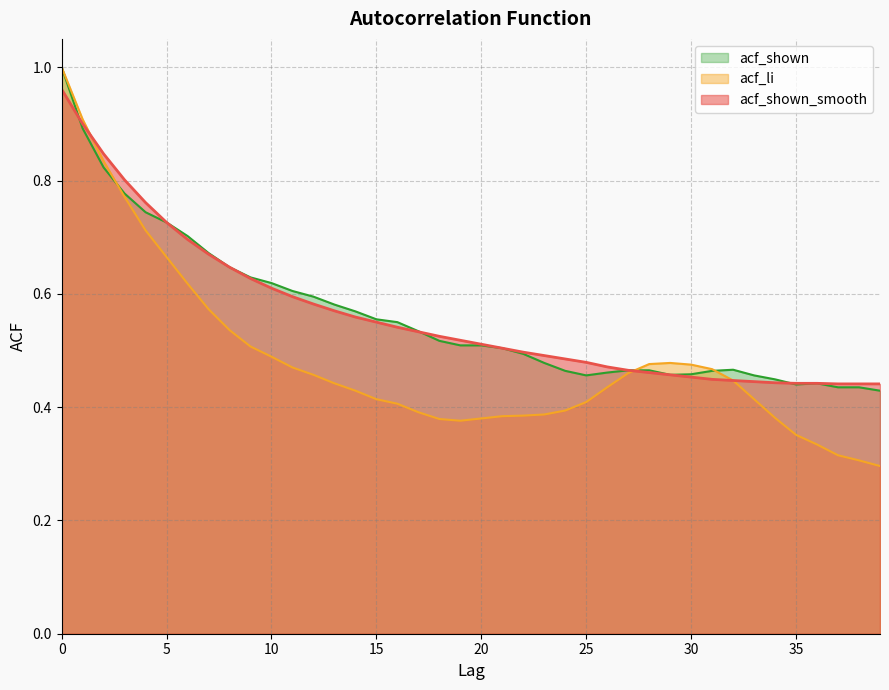

What is the difference between the acf_shown values at 15 and 27?

0.1